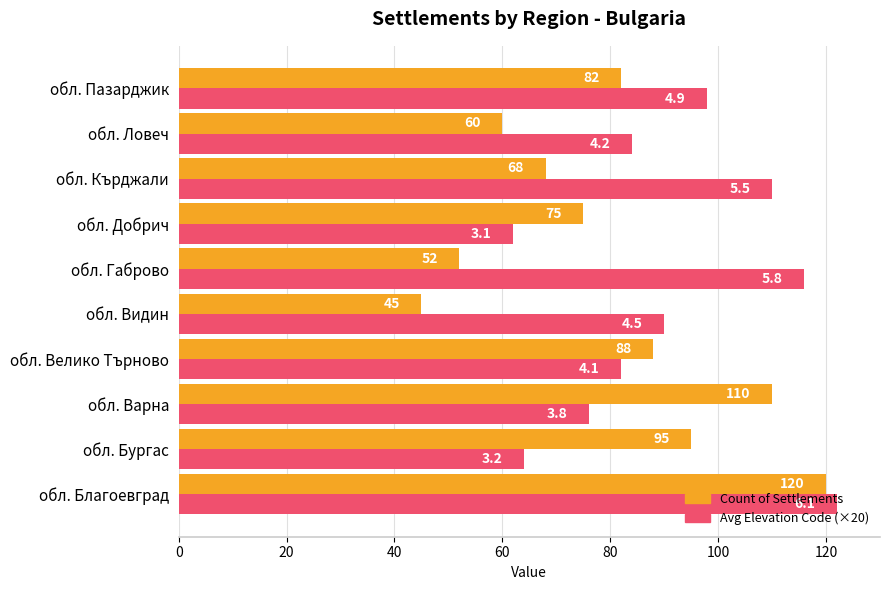

What is the highest value of the Count of Settlements series?

120